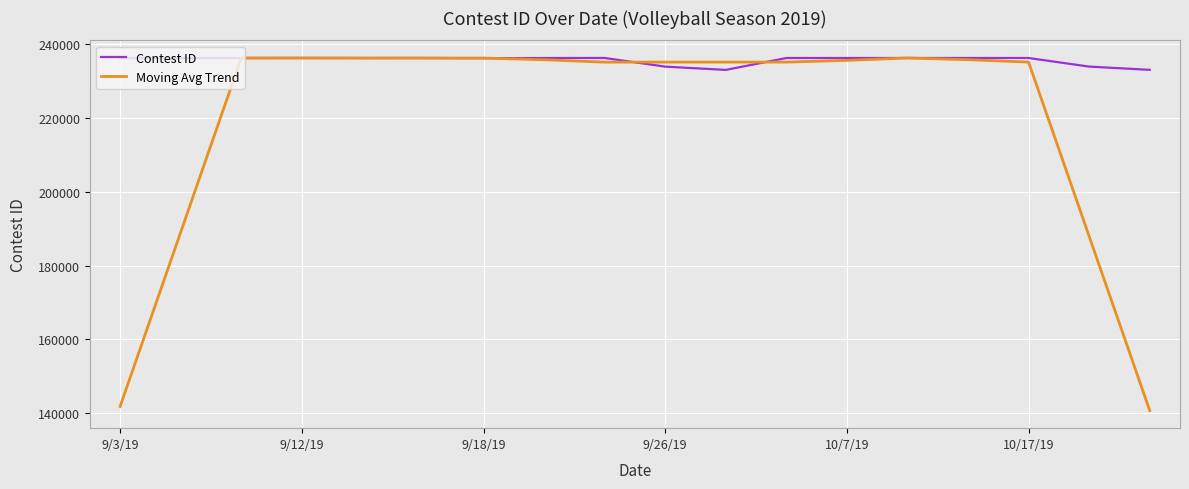

Rank the series by their average value, from lowest to highest.

Moving Avg Trend, Contest ID